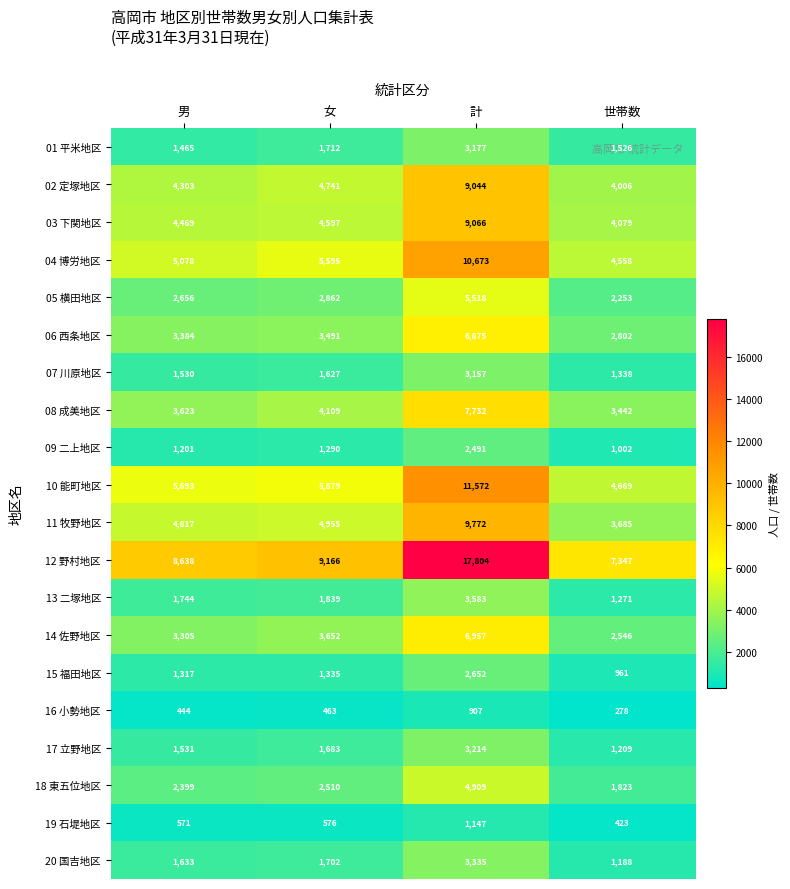

Which series has the largest total across all categories?

12 野村地区